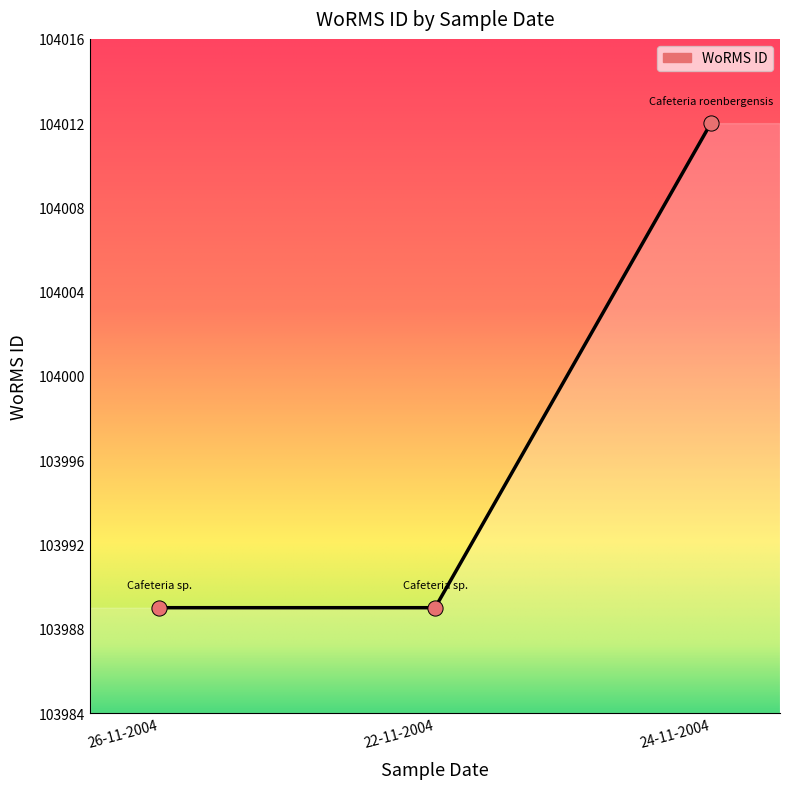

Which has a higher value, 22-11-2004 or 26-11-2004?

22-11-2004